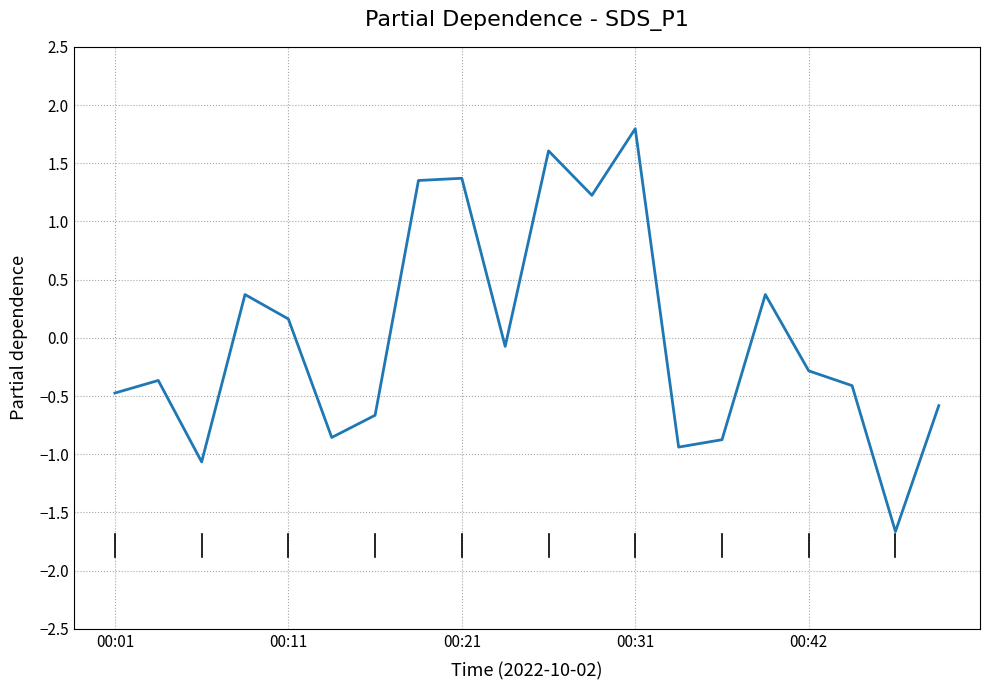

What is the greatest value displayed?

1.8